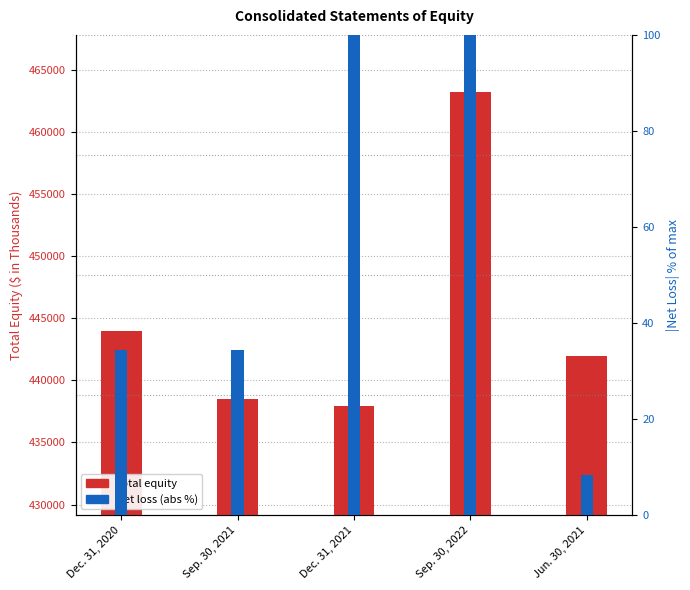

What is the difference between the Net loss (abs) values at Dec. 31, 2021 and Jun. 30, 2021?

91.8